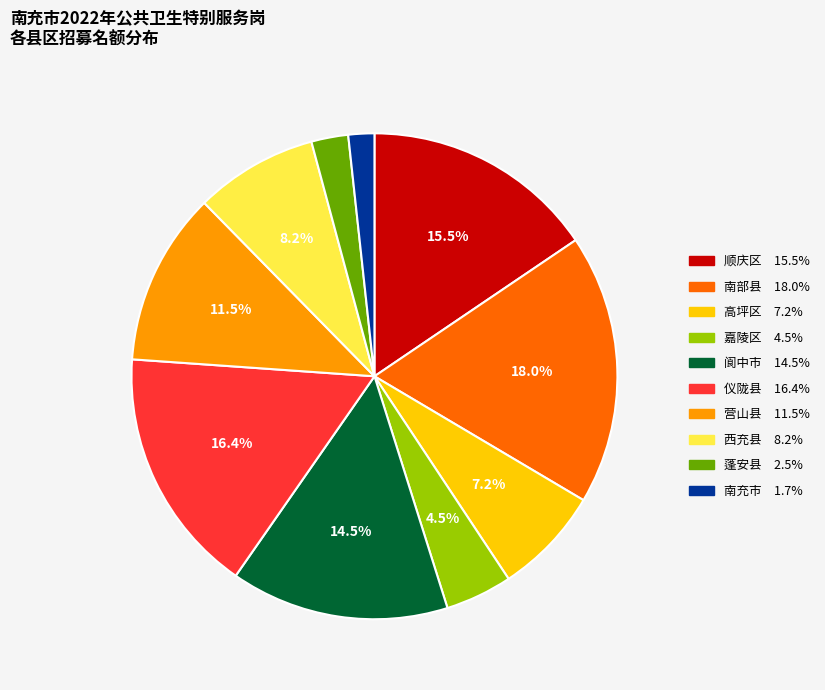

Is there any slice that represents more than half of the pie?

No